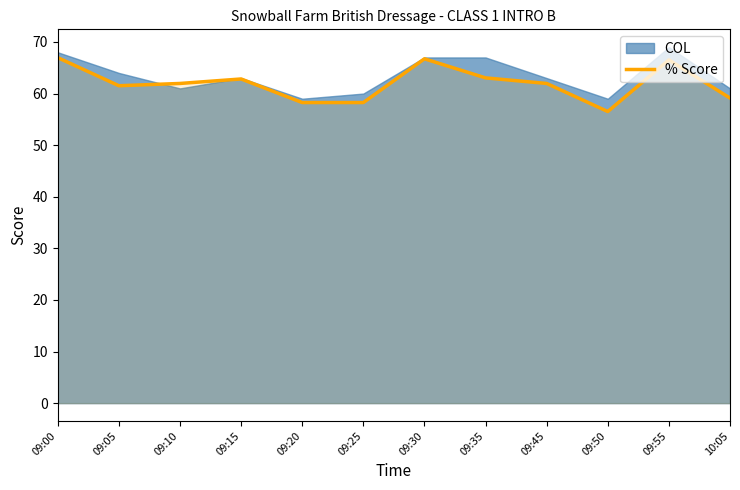

How many values are below 61?

4